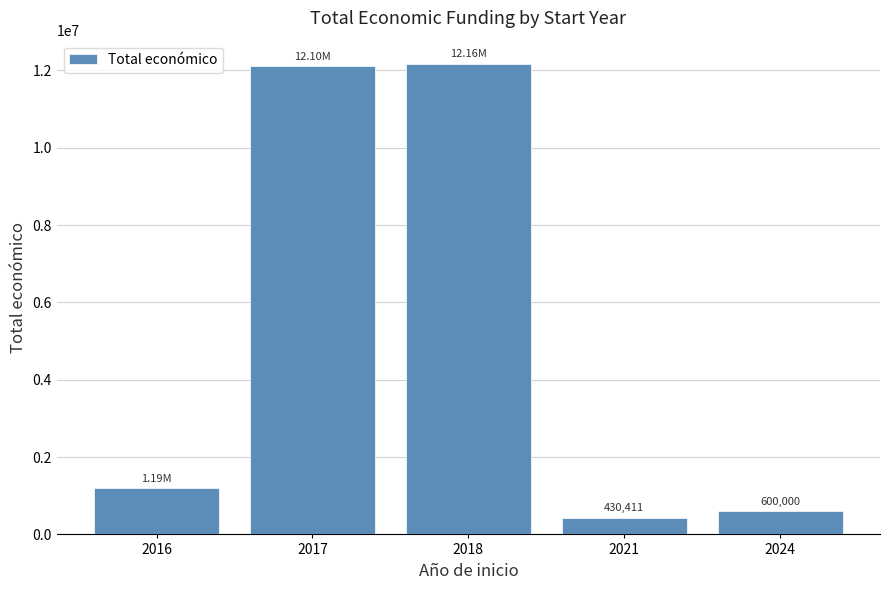

Reading left to right, what are all the values shown in this chart?

1188654	12102204	12160488	430411	600000